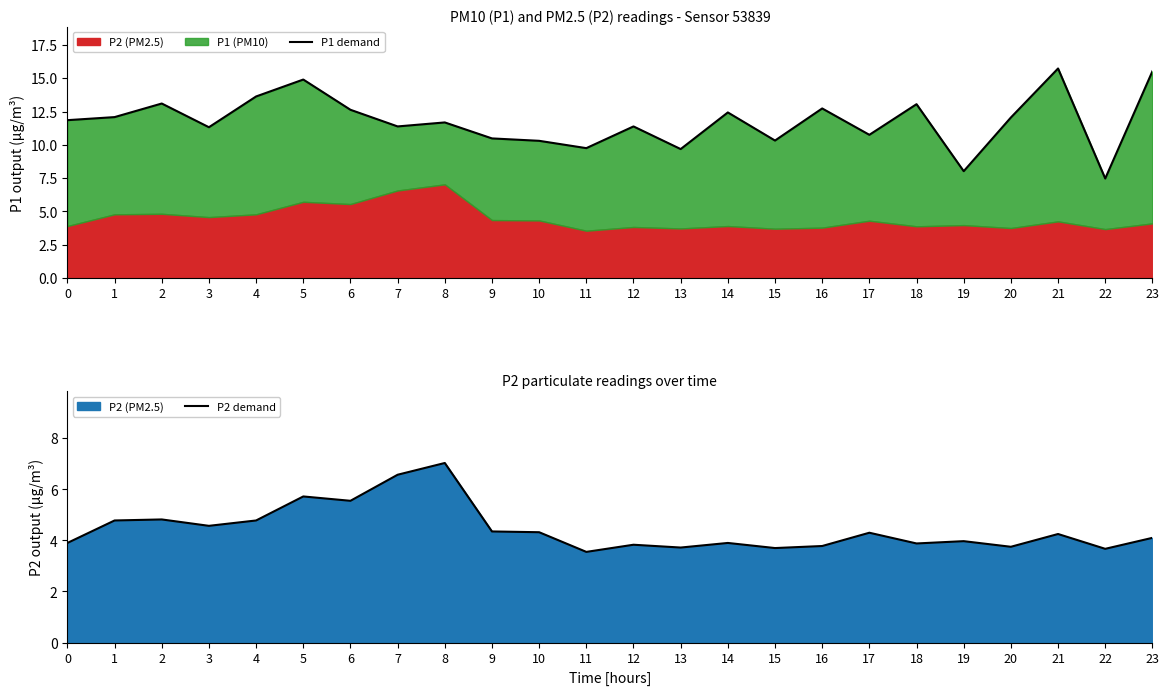

List the series in order of their overall mean, highest first.

P1 demand, P2 demand